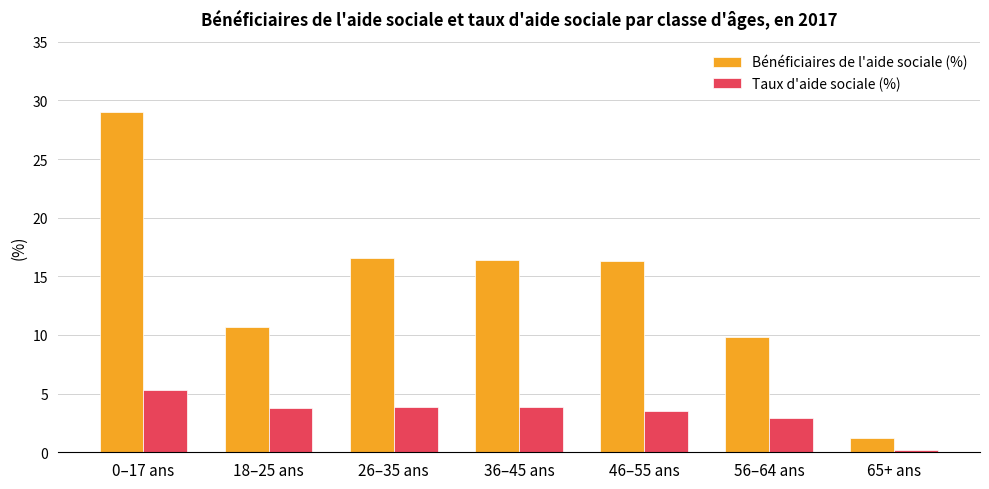

True or false: Bénéficiaires de l'aide sociale (%) has a value of 42.0 at 0–17 ans.

False